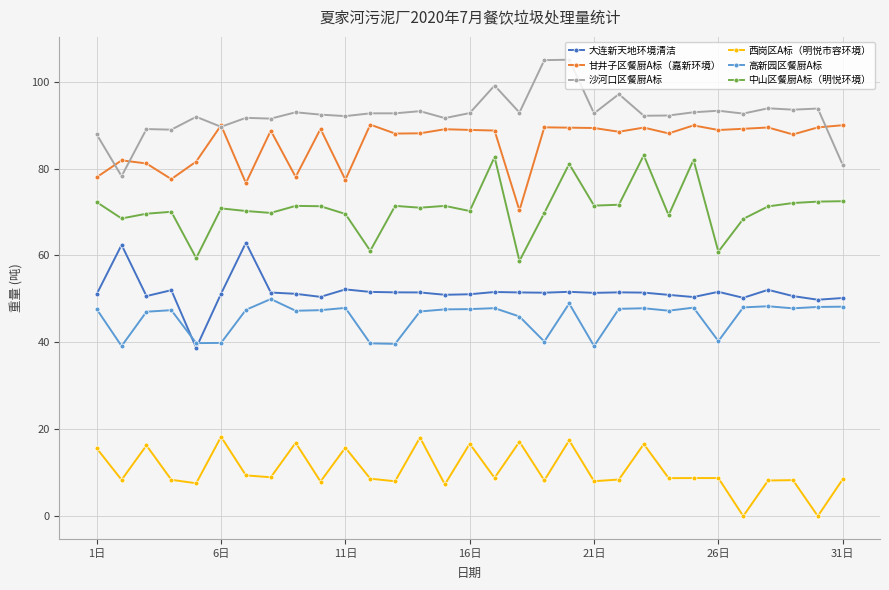

True or false: 沙河口区餐厨A标 has more than 1 interior local peaks.

True